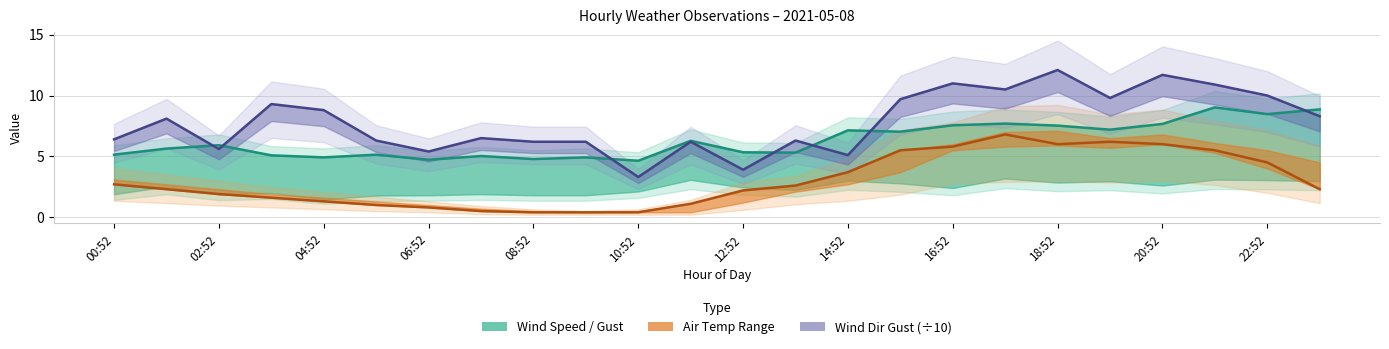

True or false: WIND_DIR_GUST has more than 0 points higher than both neighbors.

True